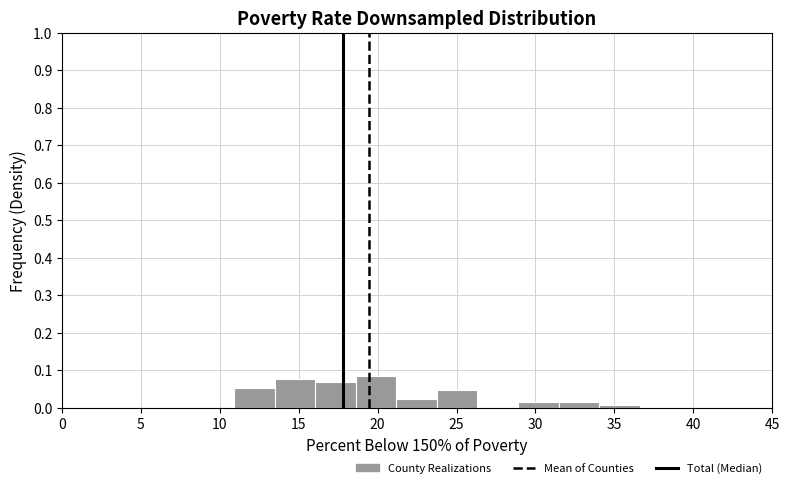

Reading left to right, list every bar in this chart as the range it spans on the x-axis followed by its height. Neither the bar edges nor the heights are printed on the chart, so give them approximately, as read against the axes.

11.0 to 13.5: 0.05
13.5 to 16.0: 0.08
16.0 to 18.5: 0.07
18.5 to 21.0: 0.08
21.0 to 24.0: 0.02
24.0 to 26.5: 0.05
26.5 to 29.0: 0
29.0 to 31.5: 0.02
31.5 to 34.0: 0.02
34.0 to 36.5: under 0.01